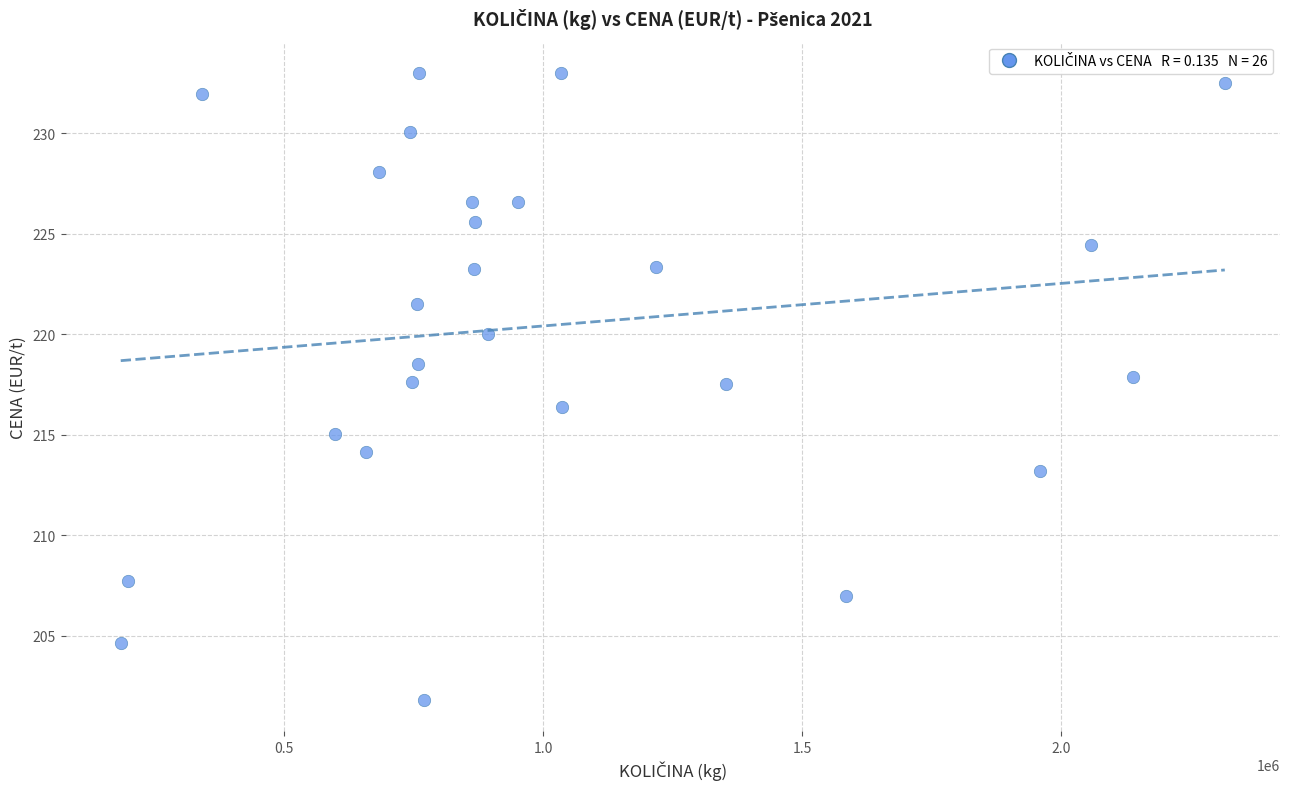

What is the range of Y values (max minus min)?

31.2